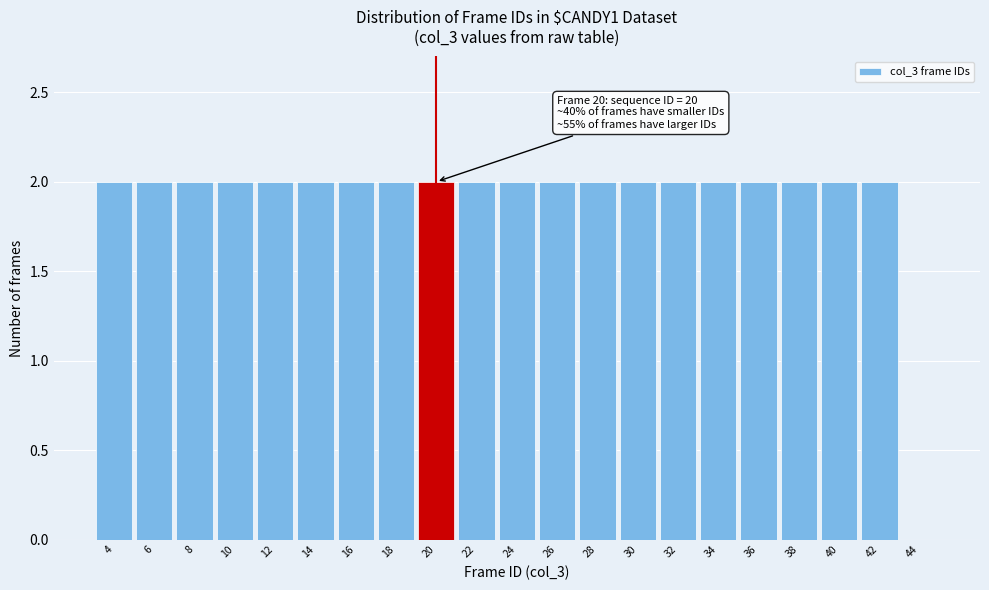

Reading right to left, extract all data points from this chart.

44=0	42=2	40=2	38=2	36=2	34=2	32=2	30=2	28=2	26=2	24=2	22=2	20=2	18=2	16=2	14=2	12=2	10=2	8=2	6=2	4=2